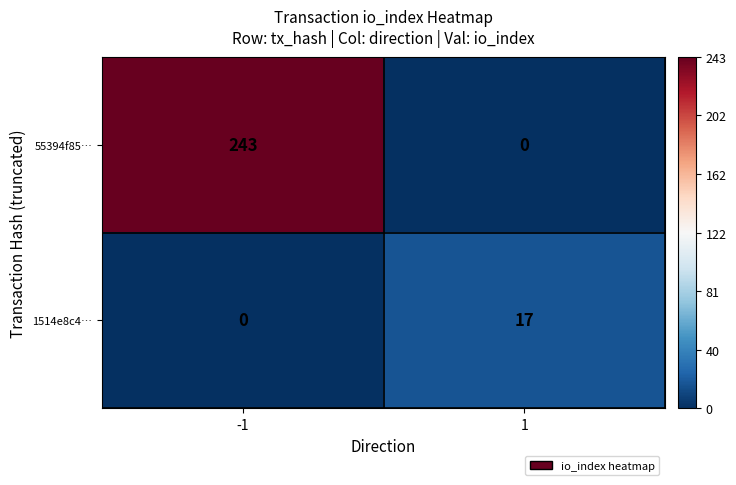

Reading left to right, extract all data points from this chart.

55394f85…: -1=243	1=0
1514e8c4…: -1=0	1=17